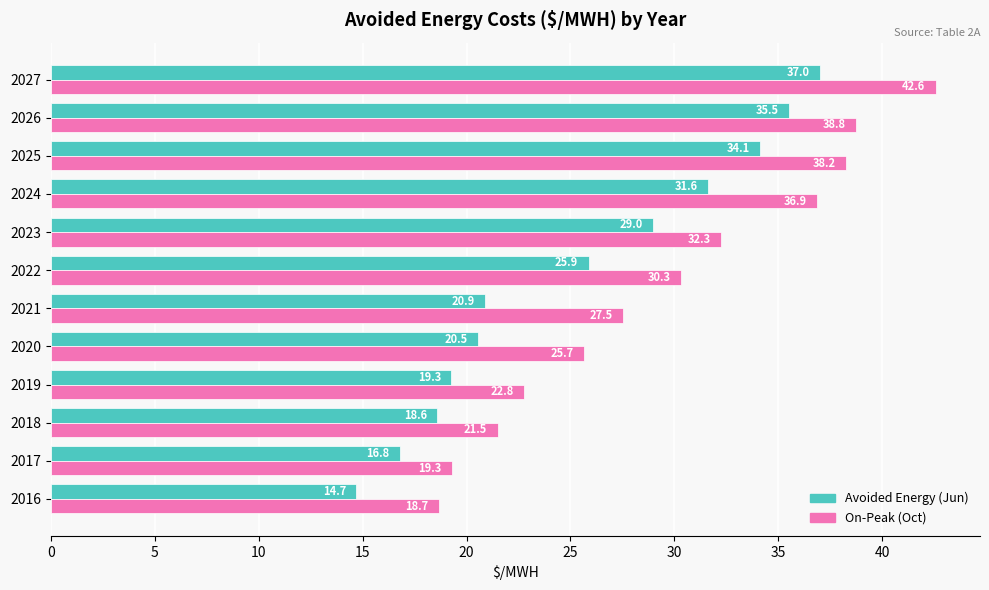

Which series has the largest total across all categories?

On-Peak (Oct)